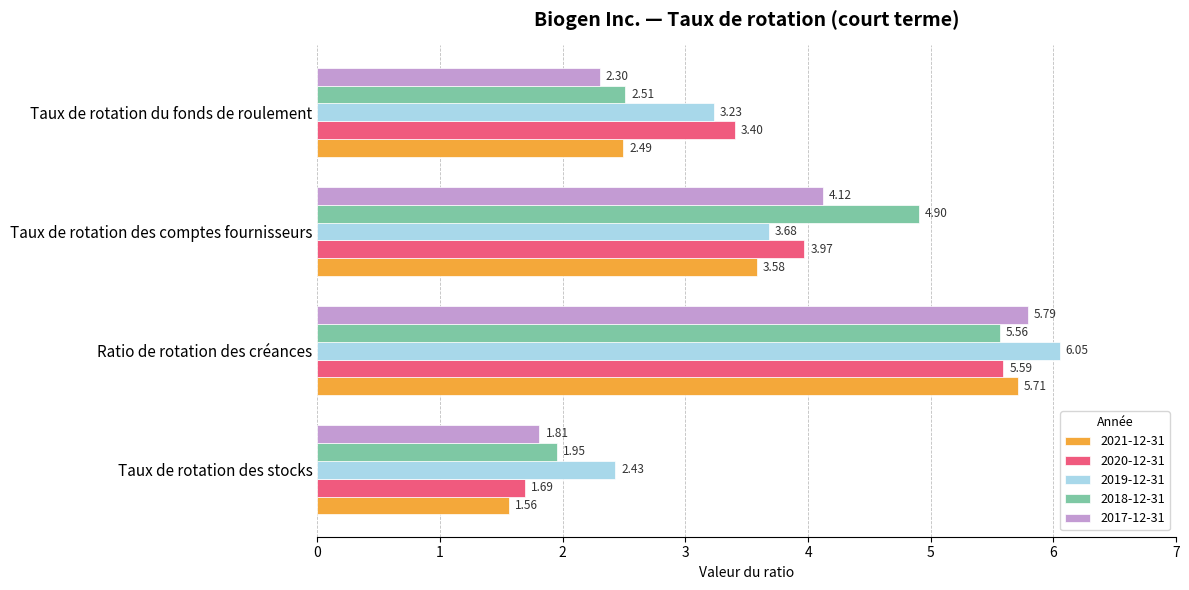

At which category is the sum across all series the highest?

Ratio de rotation des créances